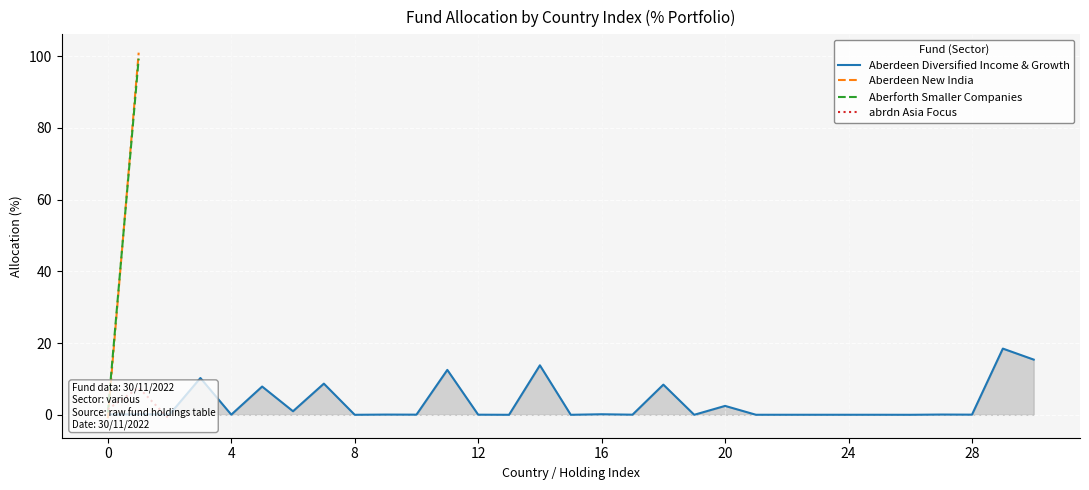

True or false: Aberdeen Diversified Income & Growth has a value of 0.1 at 10.

False